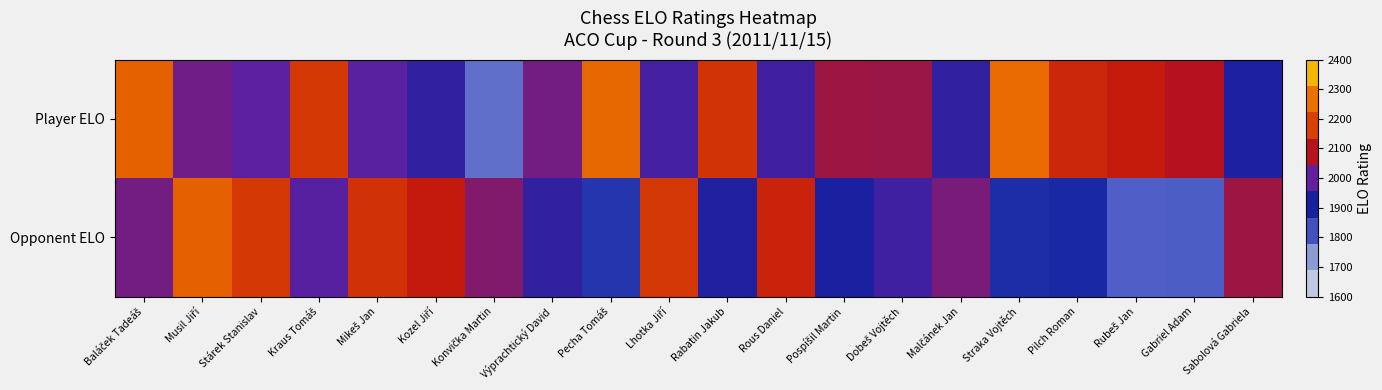

Reading left to right, transcribe all the data shown in this chart.

Player ELO: Baláček Tadeáš=2235	Musil Jiří=2016	Stárek Stanislav=1995	Kraus Tomáš=2163	Mikeš Jan=1993	Kozel Jiří=1943	Konvička Martin=1784	Výprachtický David=2020	Pecha Tomáš=2247	Lhotka Jiří=1966	Rabatin Jakub=2156	Rous Daniel=1960	Pospíšil Martin=2064	Dobeš Vojtěch=2061	Malčánek Jan=1942	Straka Vojtěch=2256	Pilch Roman=2136	Rubeš Jan=2116	Gabriel Adam=2090	Sabolová Gabriela=1917
Opponent ELO: Baláček Tadeáš=2019	Musil Jiří=2233	Stárek Stanislav=2164	Kraus Tomáš=1988	Mikeš Jan=2150	Kozel Jiří=2114	Konvička Martin=2036	Výprachtický David=1942	Pecha Tomáš=1866	Lhotka Jiří=2162	Rabatin Jakub=1921	Rous Daniel=2129	Pospíšil Martin=1914	Dobeš Vojtěch=1959	Malčánek Jan=2028	Straka Vojtěch=1879	Pilch Roman=1885	Rubeš Jan=1800	Gabriel Adam=1804	Sabolová Gabriela=2065